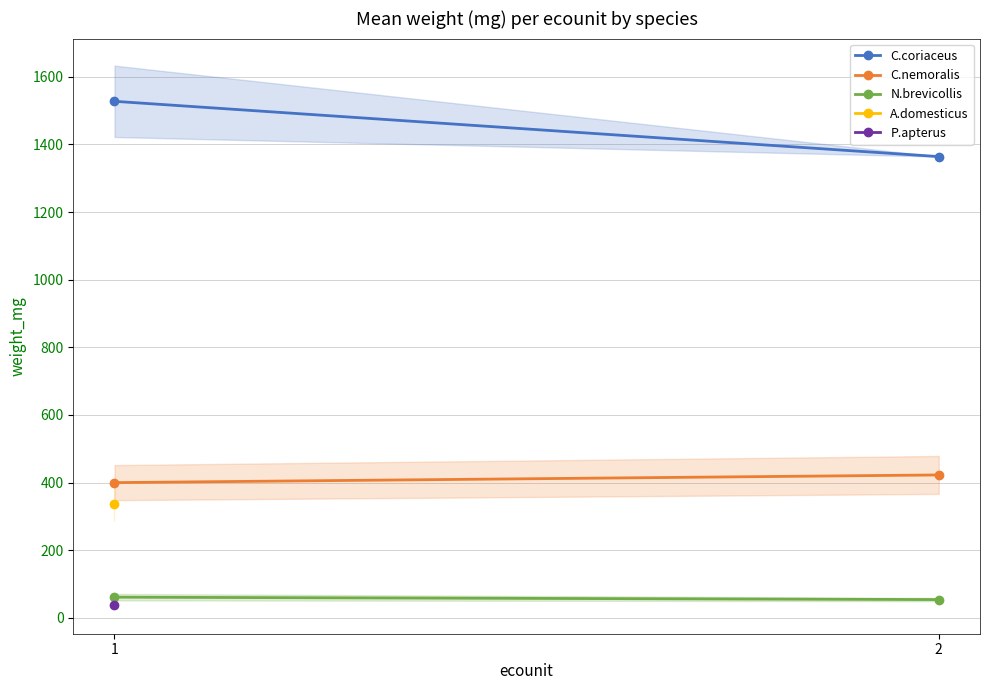

What is the difference between the C.coriaceus values at 1 and 2?

163.5